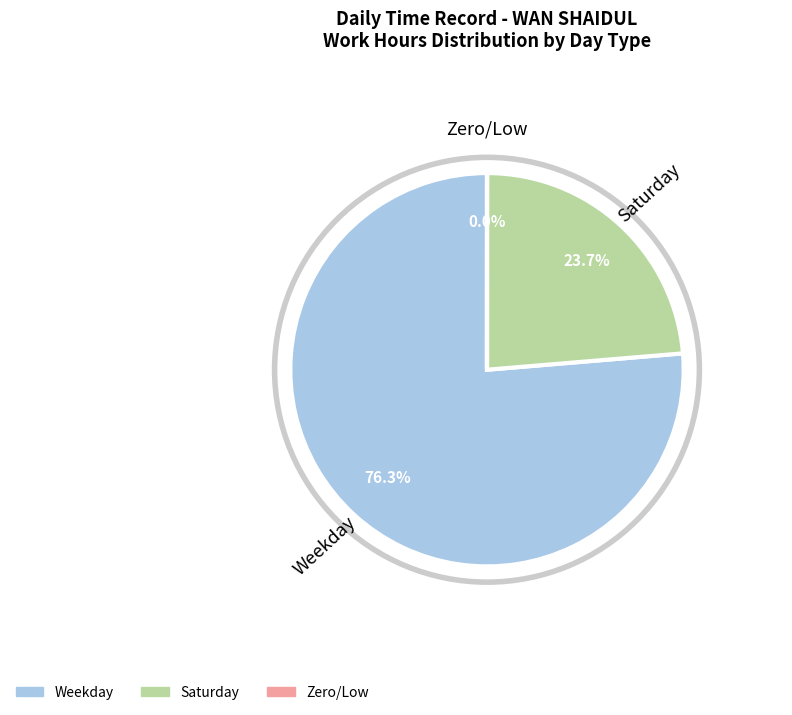

What percentage is NOT represented by Weekday?

23.7%